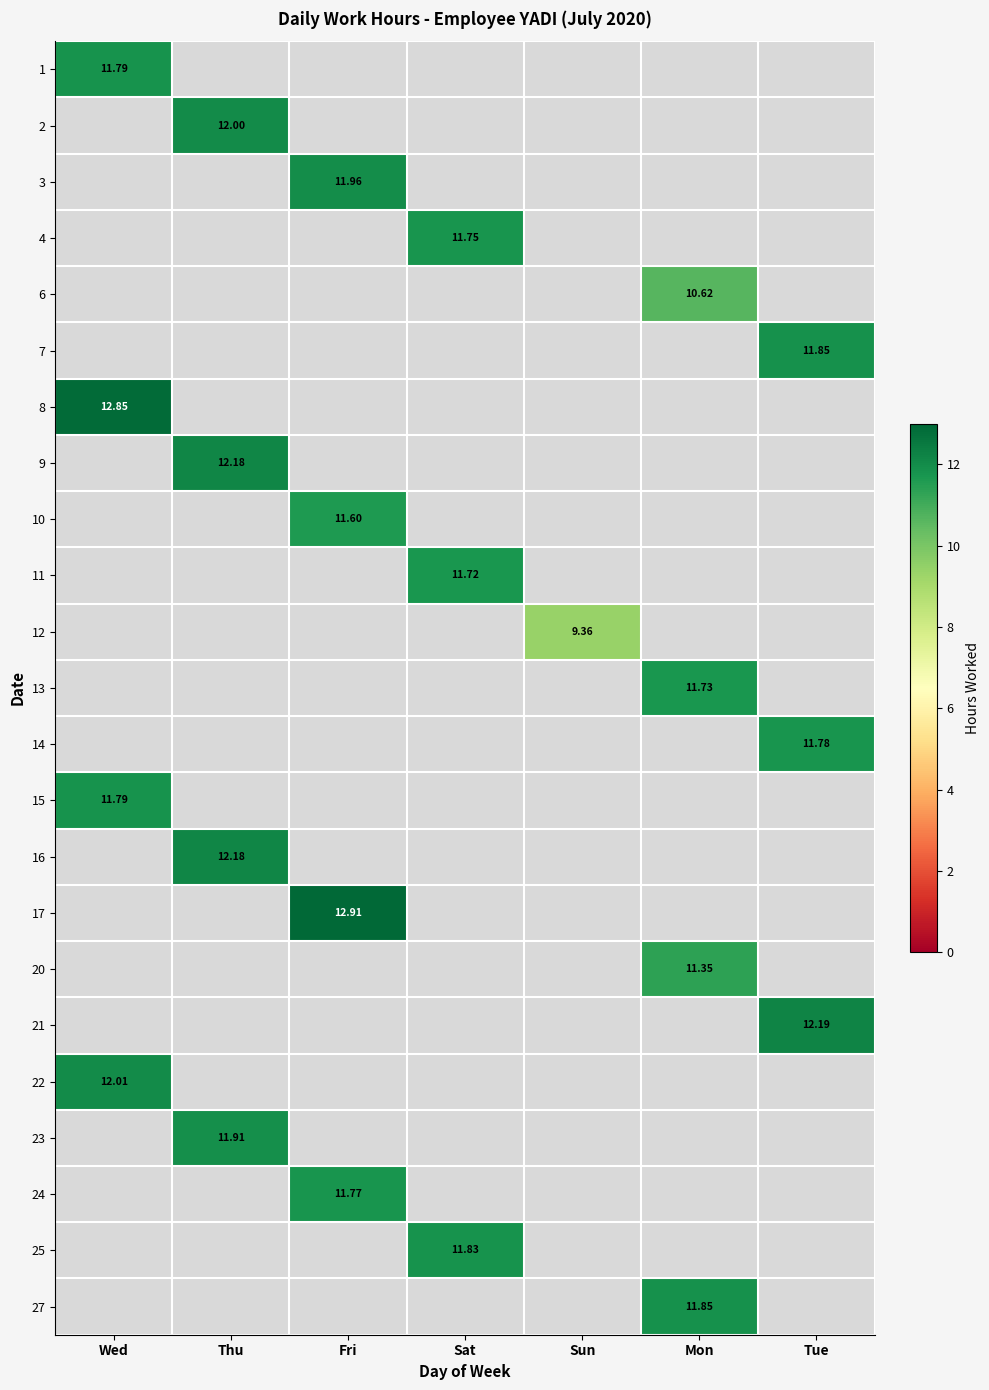

How many positive values does the 23 series have?

1